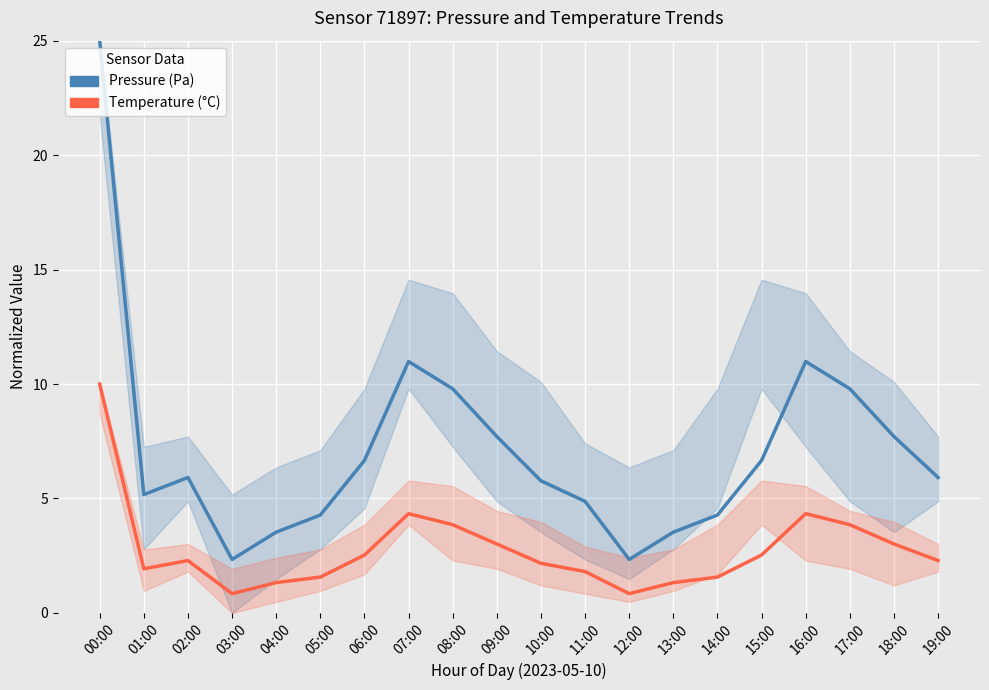

True or false: pressure and temperature cross at least once.

False